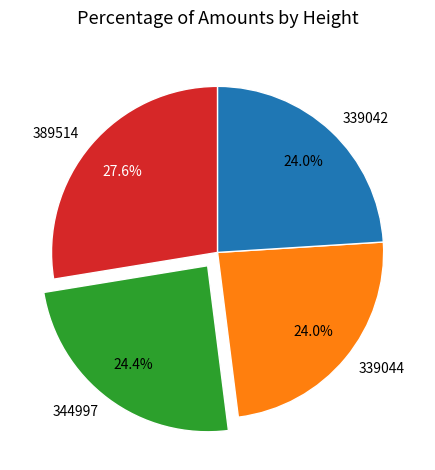

Is there a majority slice in this chart?

No